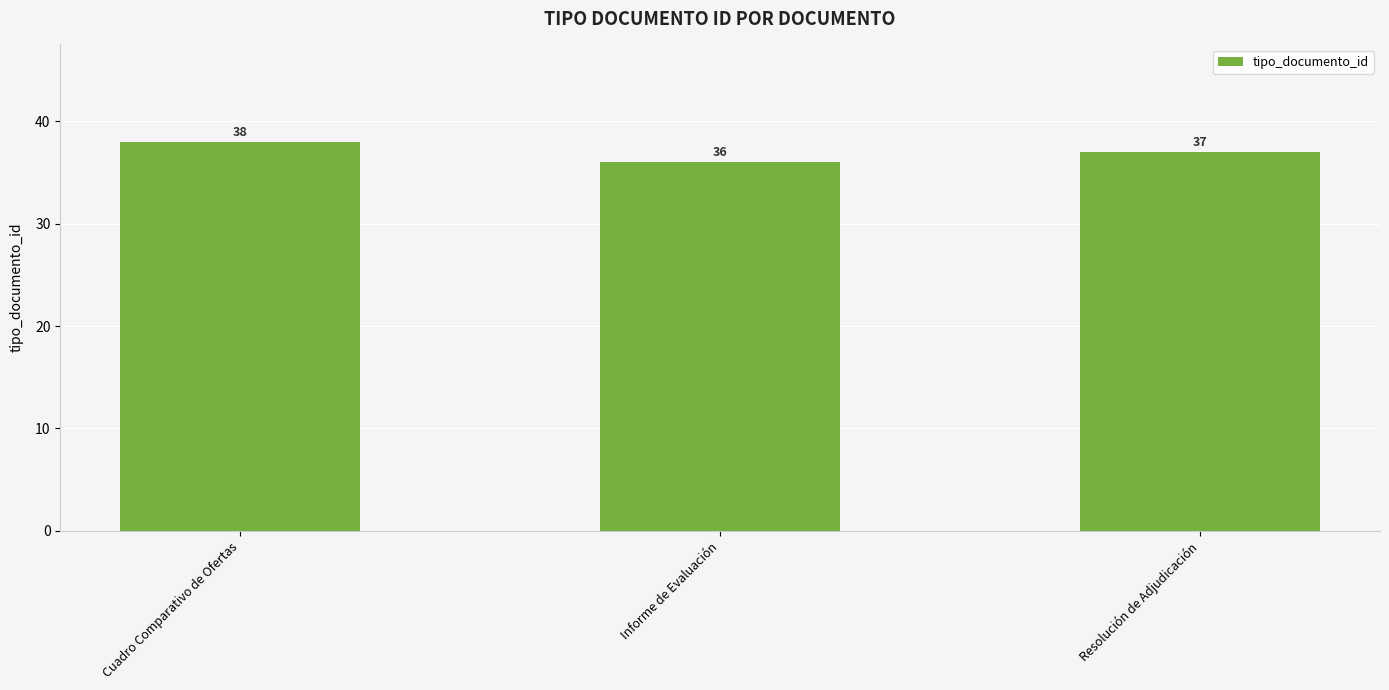

Does the chart contain any negative values?

No